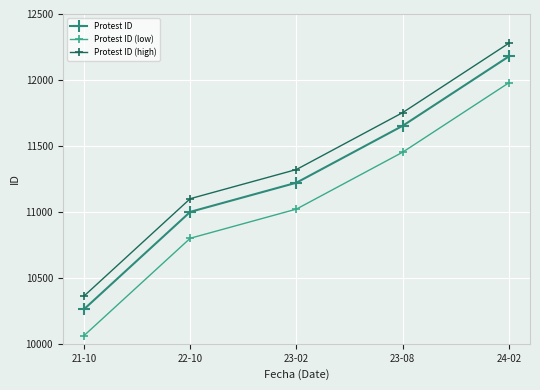

At how many categories does at least one series exceed 11372?

2